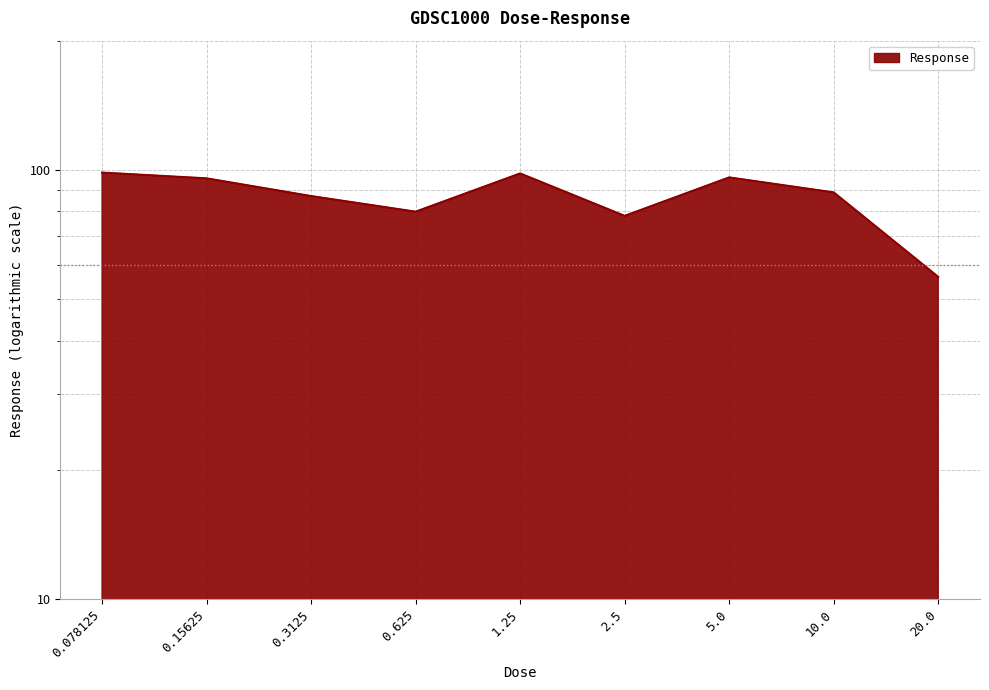

How many lines are shown in the chart?

1